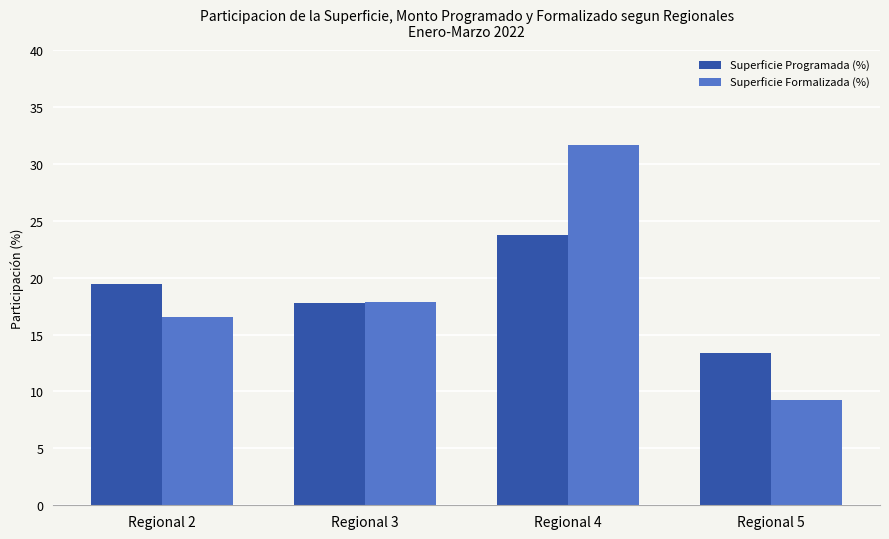

True or false: Superficie Formalizada (%) has a value of 16.6 at Regional 2.

True